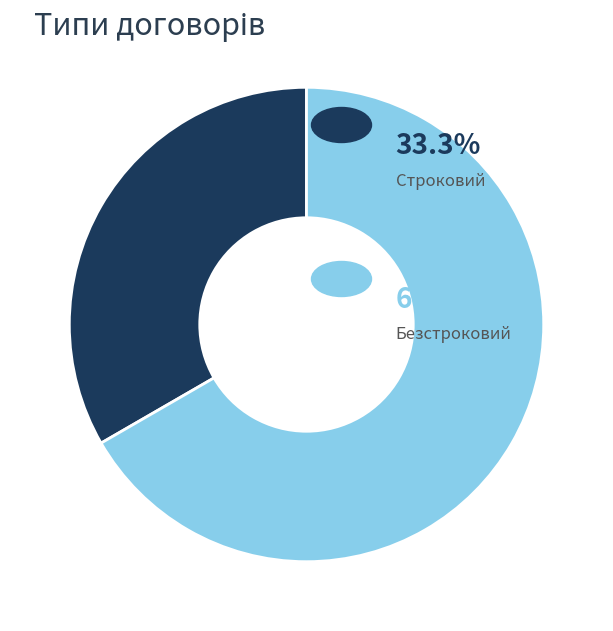

How many slices are in this pie chart?

2